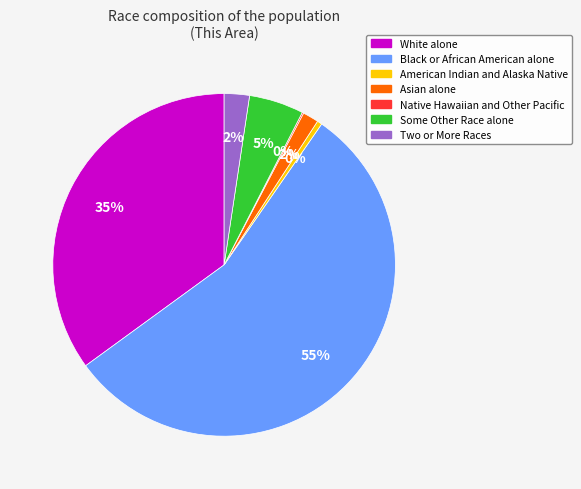

Which slice is the largest?

Black or African American alone